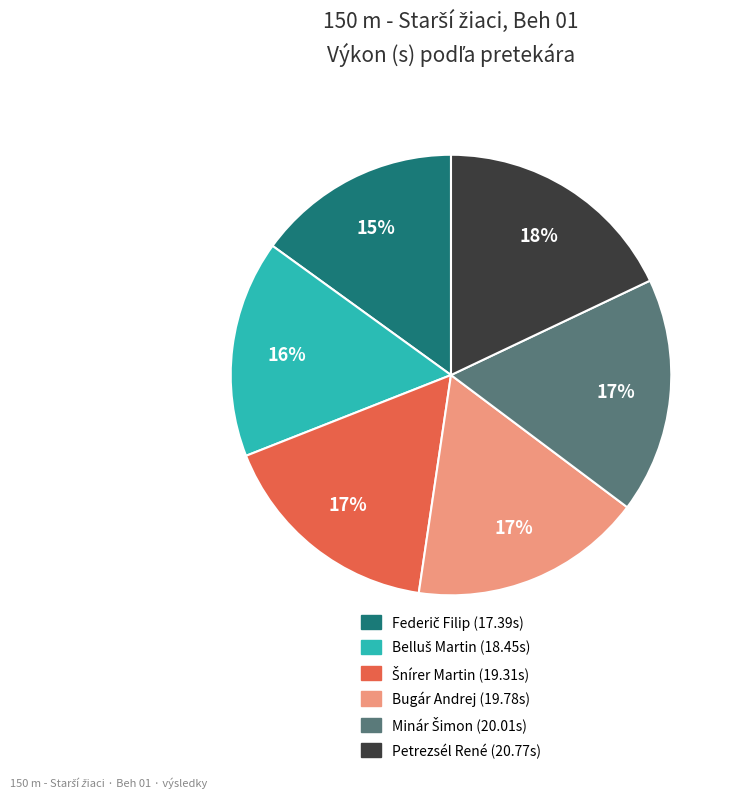

Which category has the biggest portion of the pie?

Petrezsél René